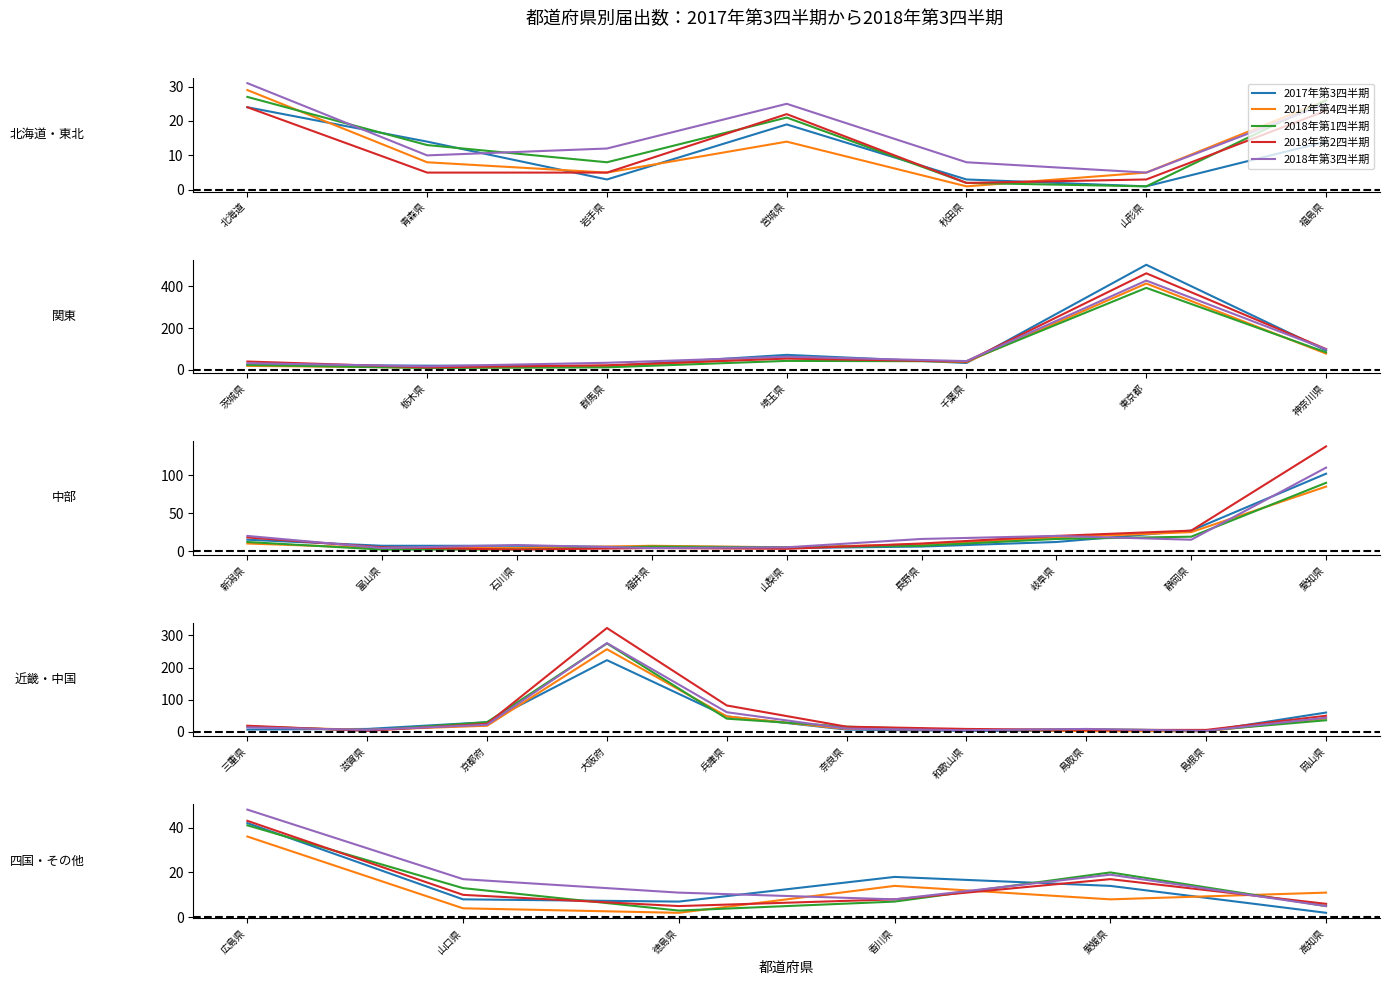

In 2017年第4四半期, how many points are lower than both neighbors (excluding endpoints)?

2